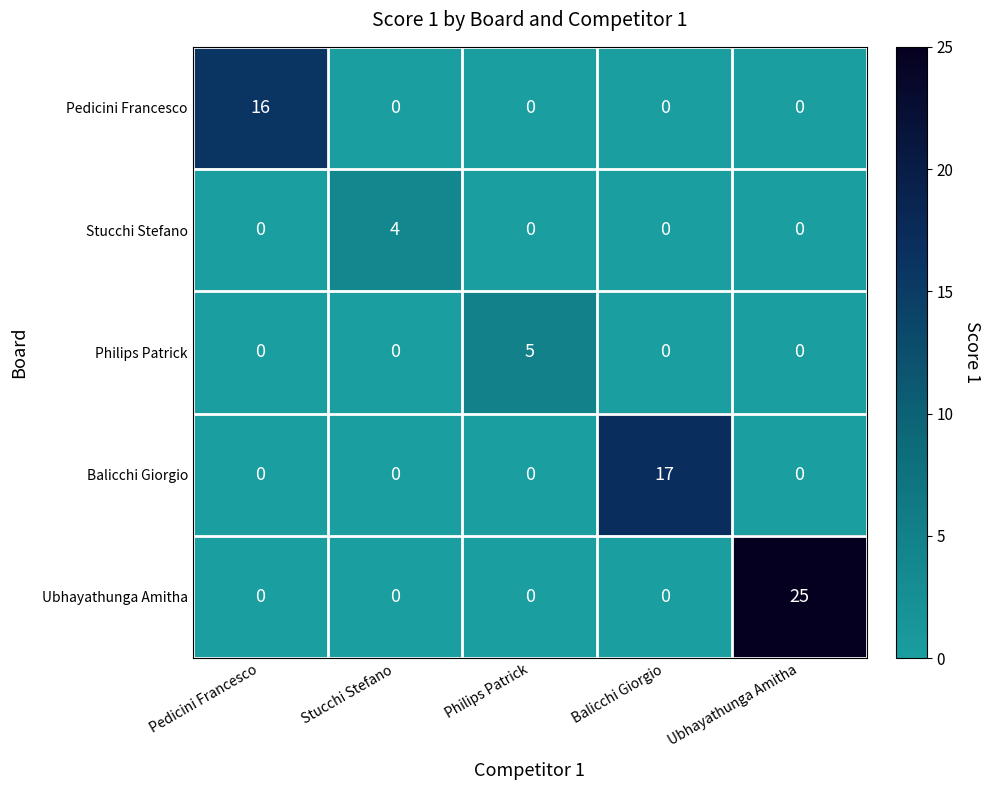

At which category does the chart reach its peak across all series?

Ubhayathunga Amitha